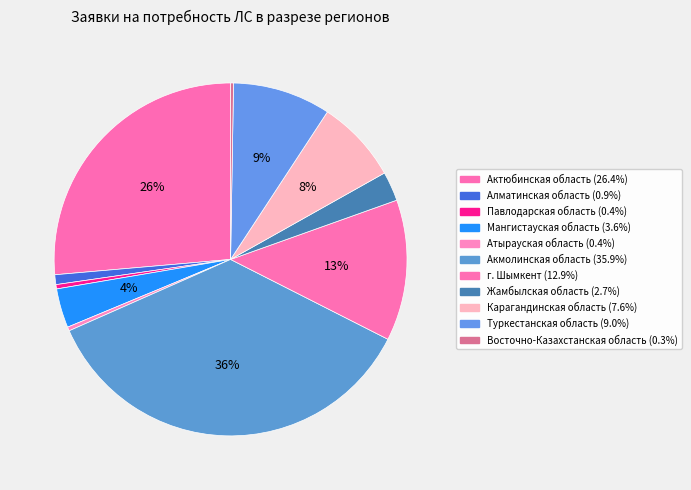

How many segments does this pie chart have?

11